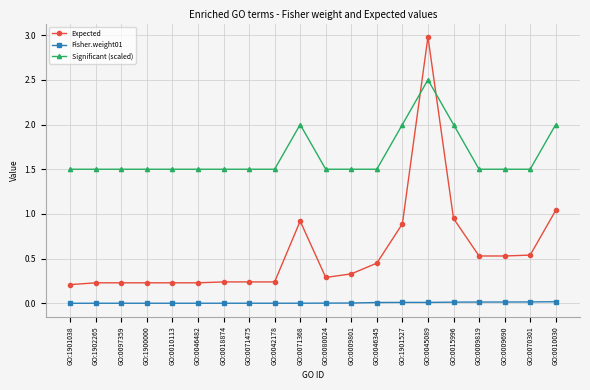

Rank the series at GO:0010113 from highest to lowest value.

Significant (scaled), Expected, Fisher.weight01